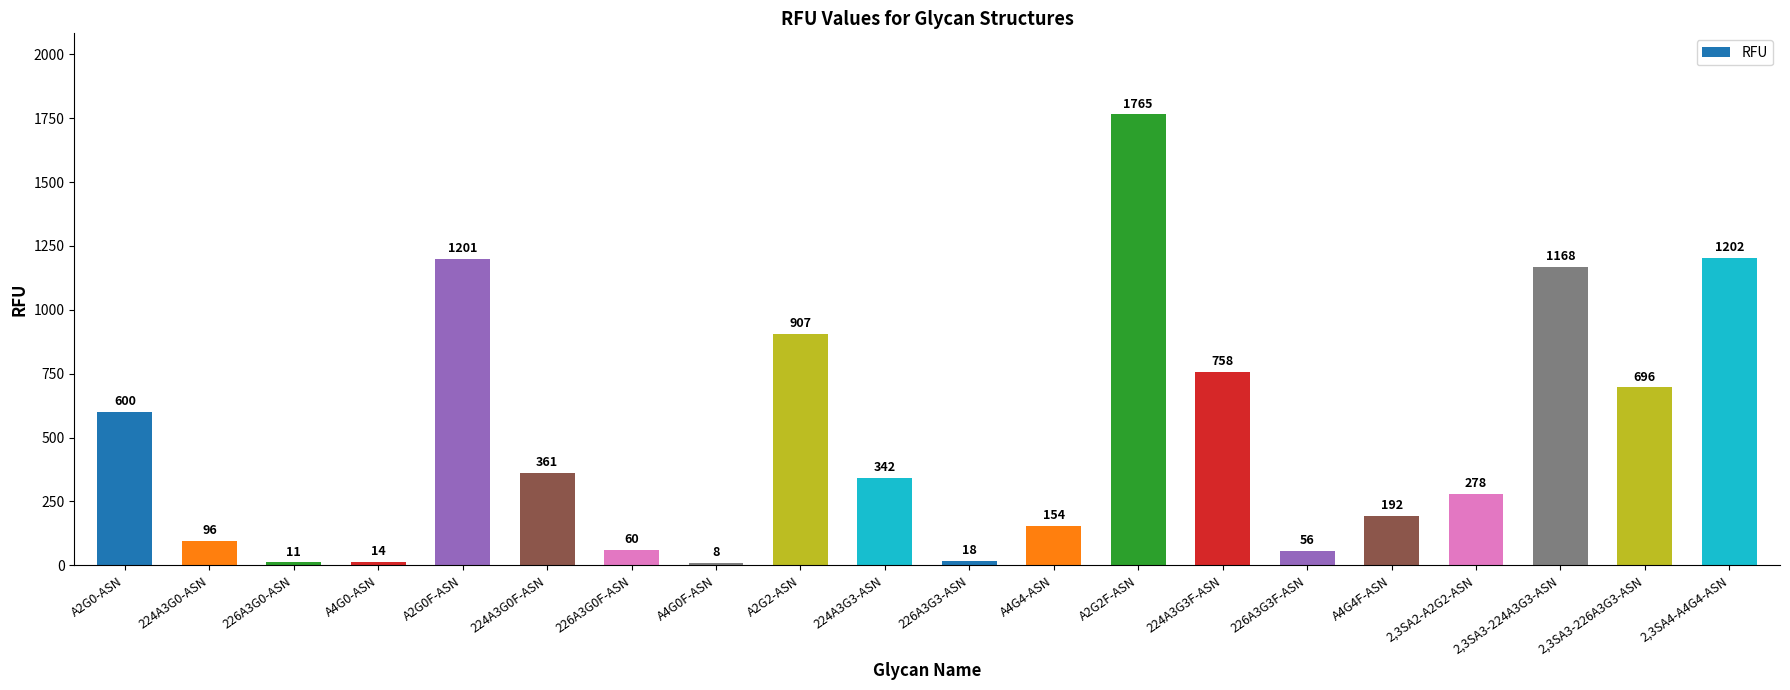

Rank the categories by value from lowest to highest.

A4G0F-ASN, 226A3G0-ASN, A4G0-ASN, 226A3G3-ASN, 226A3G3F-ASN, 226A3G0F-ASN, 224A3G0-ASN, A4G4-ASN, A4G4F-ASN, 2,3SA2-A2G2-ASN, 224A3G3-ASN, 224A3G0F-ASN, A2G0-ASN, 2,3SA3-226A3G3-ASN, 224A3G3F-ASN, A2G2-ASN, 2,3SA3-224A3G3-ASN, A2G0F-ASN, 2,3SA4-A4G4-ASN, A2G2F-ASN